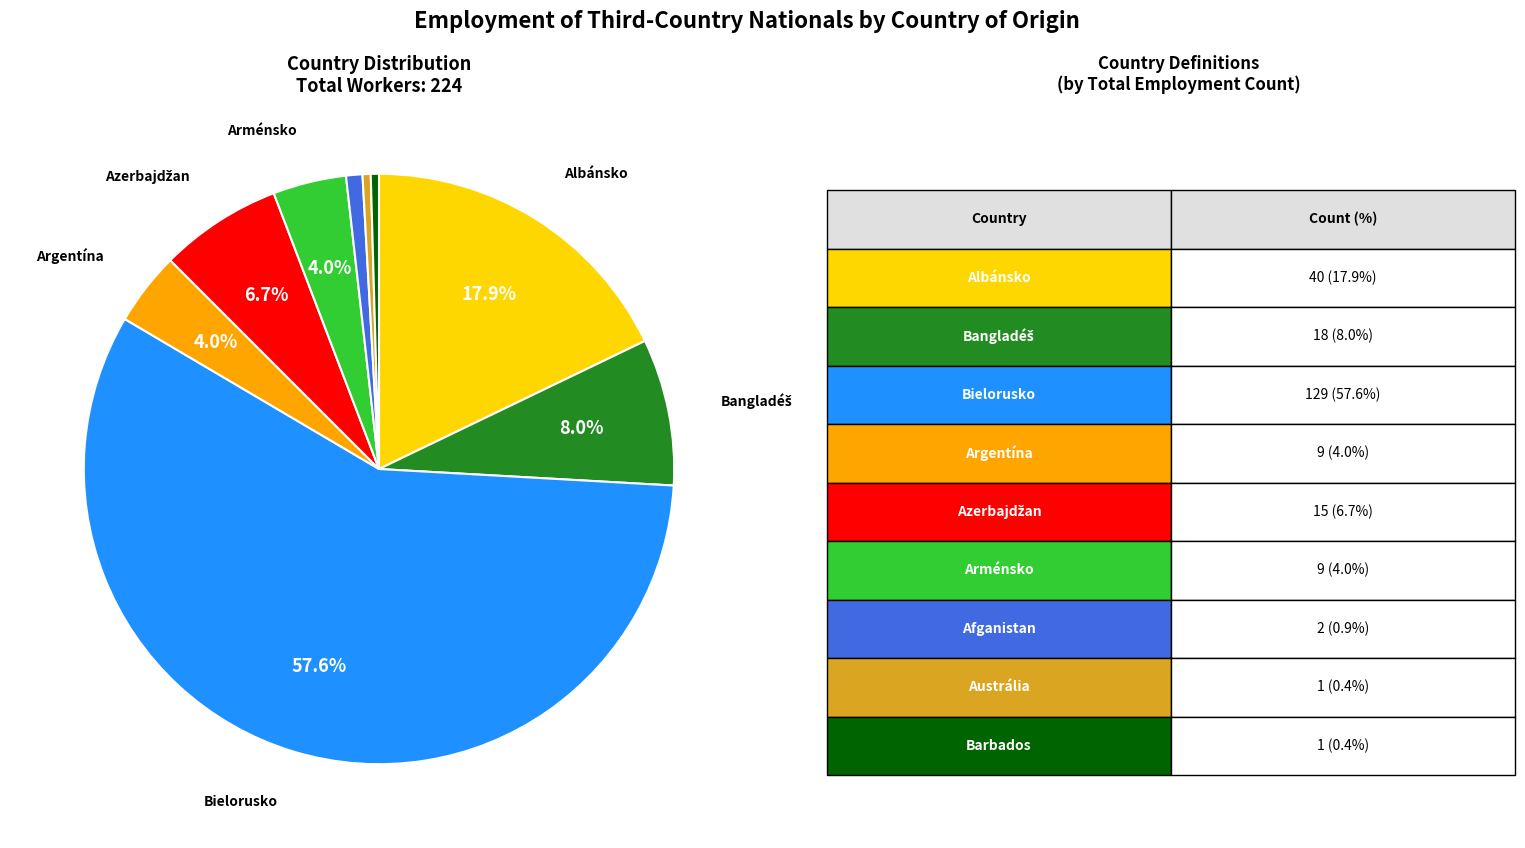

Is there a majority slice in this chart?

Yes